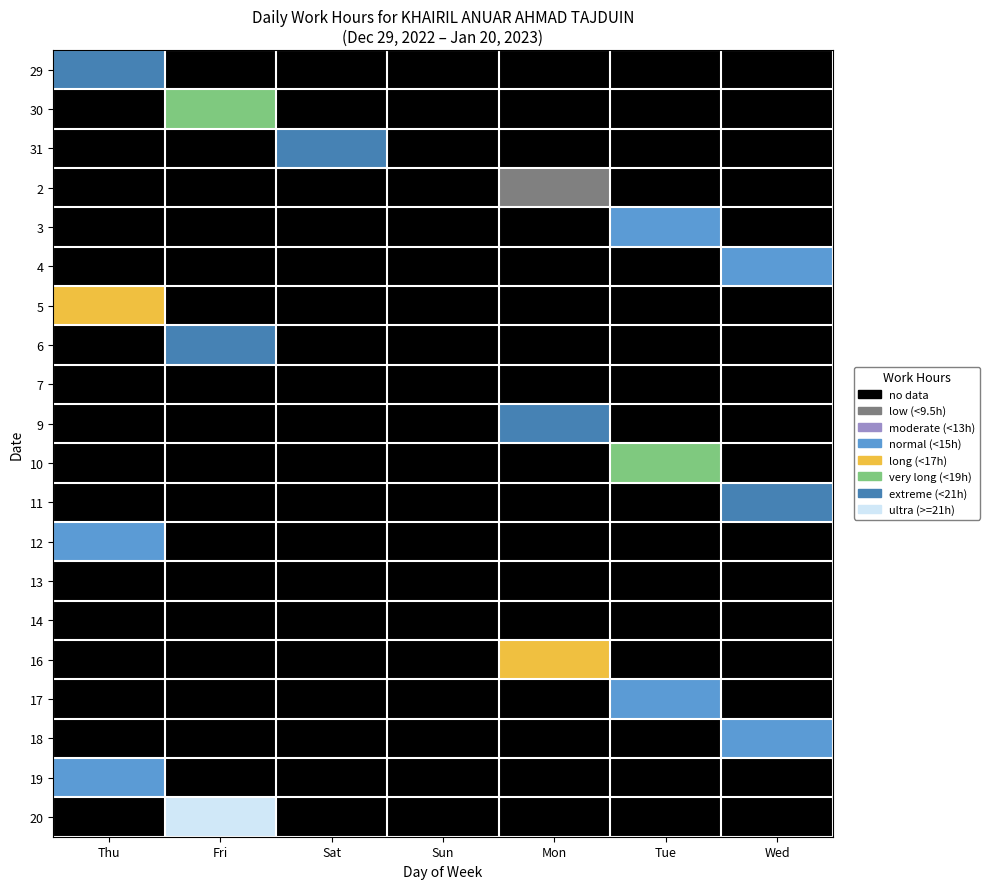

Reading left to right, extract all data points from this chart.

29: Thu=19.2	Fri=0.0	Sat=0.0	Sun=0.0	Mon=0.0	Tue=0.0	Wed=0.0
30: Thu=0.0	Fri=18.8	Sat=0.0	Sun=0.0	Mon=0.0	Tue=0.0	Wed=0.0
31: Thu=0.0	Fri=0.0	Sat=20.1	Sun=0.0	Mon=0.0	Tue=0.0	Wed=0.0
2: Thu=0.0	Fri=0.0	Sat=0.0	Sun=0.0	Mon=9.0	Tue=0.0	Wed=0.0
3: Thu=0.0	Fri=0.0	Sat=0.0	Sun=0.0	Mon=0.0	Tue=14.6	Wed=0.0
4: Thu=0.0	Fri=0.0	Sat=0.0	Sun=0.0	Mon=0.0	Tue=0.0	Wed=14.6
5: Thu=16.8	Fri=0.0	Sat=0.0	Sun=0.0	Mon=0.0	Tue=0.0	Wed=0.0
6: Thu=0.0	Fri=19.4	Sat=0.0	Sun=0.0	Mon=0.0	Tue=0.0	Wed=0.0
7: Thu=0.0	Fri=0.0	Sat=0.0	Sun=0.0	Mon=0.0	Tue=0.0	Wed=0.0
9: Thu=0.0	Fri=0.0	Sat=0.0	Sun=0.0	Mon=19.4	Tue=0.0	Wed=0.0
10: Thu=0.0	Fri=0.0	Sat=0.0	Sun=0.0	Mon=0.0	Tue=18.5	Wed=0.0
11: Thu=0.0	Fri=0.0	Sat=0.0	Sun=0.0	Mon=0.0	Tue=0.0	Wed=19.2
12: Thu=14.2	Fri=0.0	Sat=0.0	Sun=0.0	Mon=0.0	Tue=0.0	Wed=0.0
13: Thu=0.0	Fri=0.0	Sat=0.0	Sun=0.0	Mon=0.0	Tue=0.0	Wed=0.0
14: Thu=0.0	Fri=0.0	Sat=0.0	Sun=0.0	Mon=0.0	Tue=0.0	Wed=0.0
16: Thu=0.0	Fri=0.0	Sat=0.0	Sun=0.0	Mon=15.3	Tue=0.0	Wed=0.0
17: Thu=0.0	Fri=0.0	Sat=0.0	Sun=0.0	Mon=0.0	Tue=13.6	Wed=0.0
18: Thu=0.0	Fri=0.0	Sat=0.0	Sun=0.0	Mon=0.0	Tue=0.0	Wed=14.5
19: Thu=14.2	Fri=0.0	Sat=0.0	Sun=0.0	Mon=0.0	Tue=0.0	Wed=0.0
20: Thu=0.0	Fri=23.0	Sat=0.0	Sun=0.0	Mon=0.0	Tue=0.0	Wed=0.0